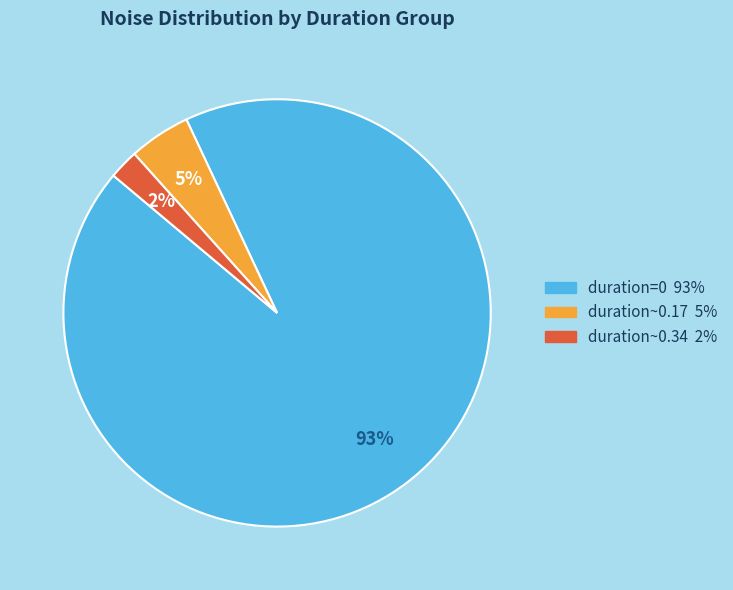

Rank the categories by value from lowest to highest.

duration~0.34 2%, duration~0.17 5%, duration=0 93%